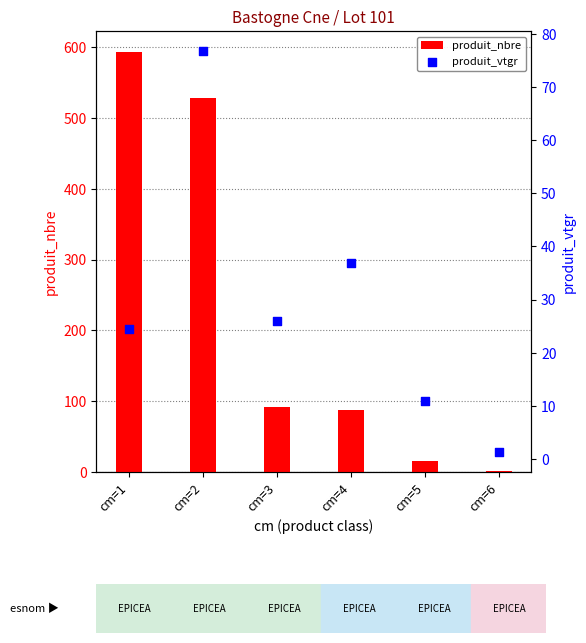

What are all the series names shown in the legend?

produit_nbre, produit_vtgr